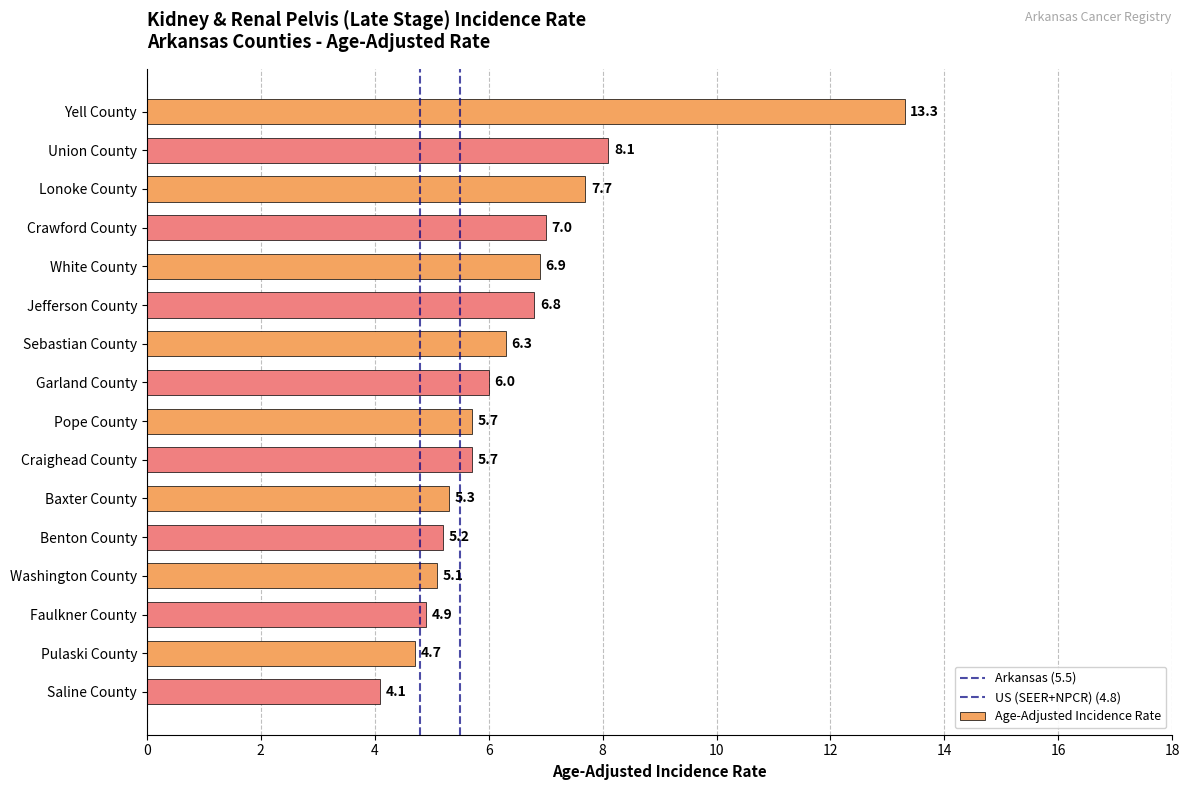

What is the difference between the values at White County and Yell County?

6.4